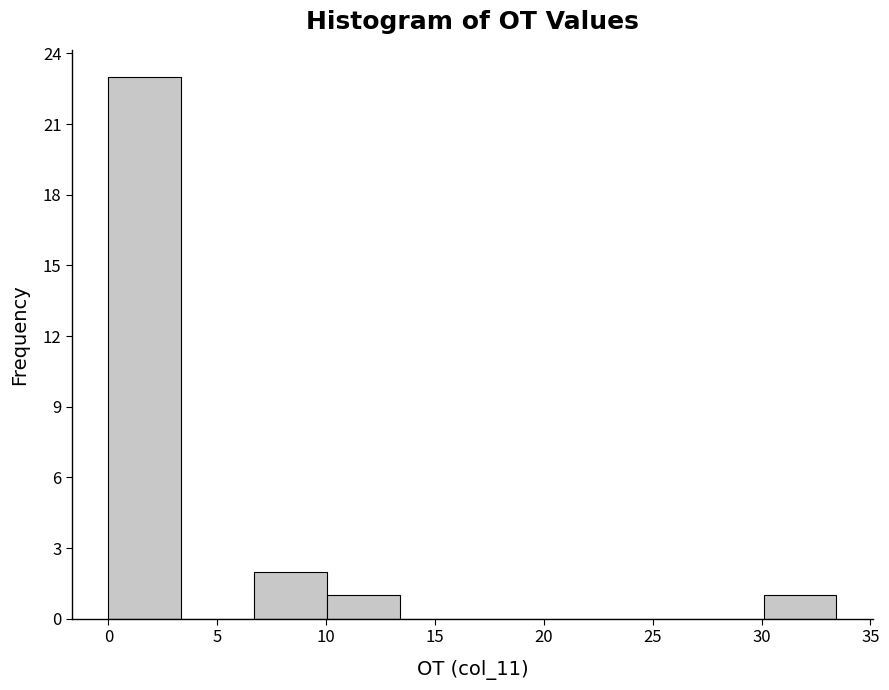

Which range on the x-axis has the tallest bar?

0.0 to 3.5